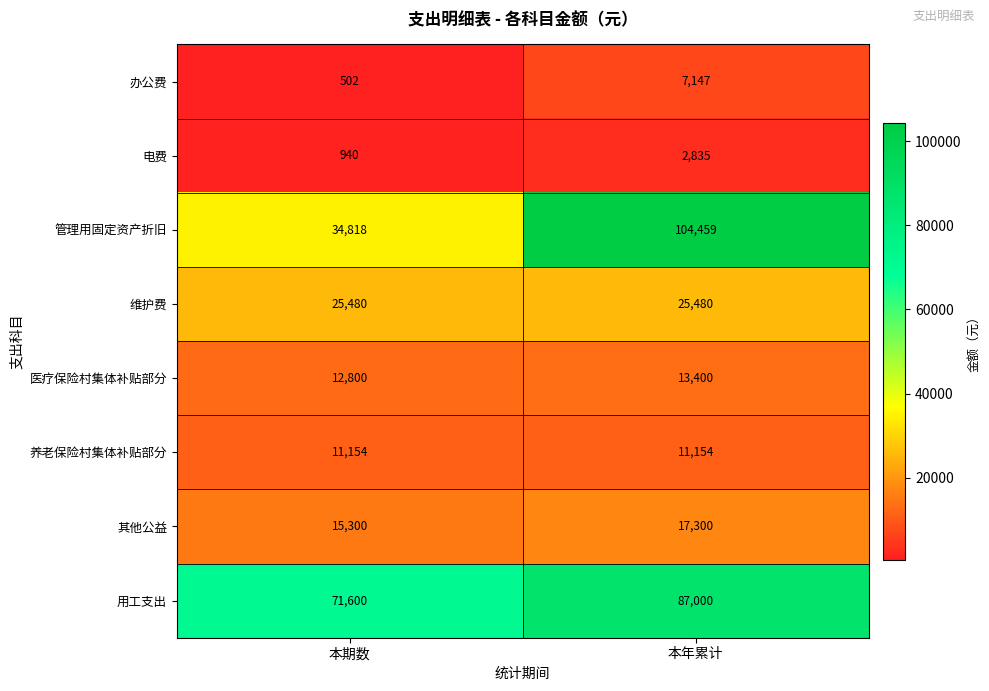

What is the spread (max minus min) of values at 本年累计?

101624